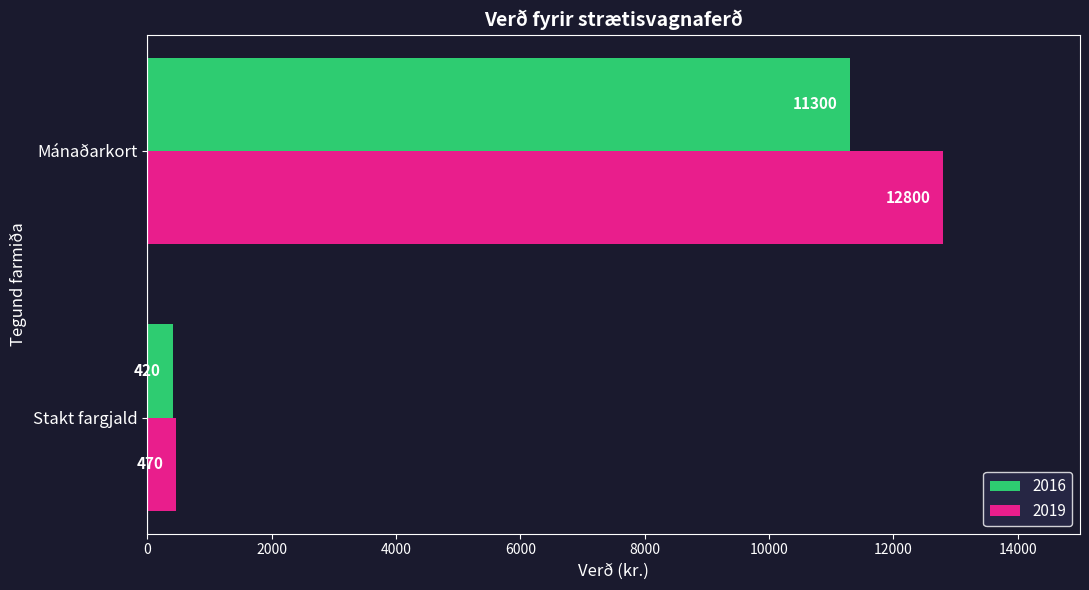

What is the greatest value displayed?

12800